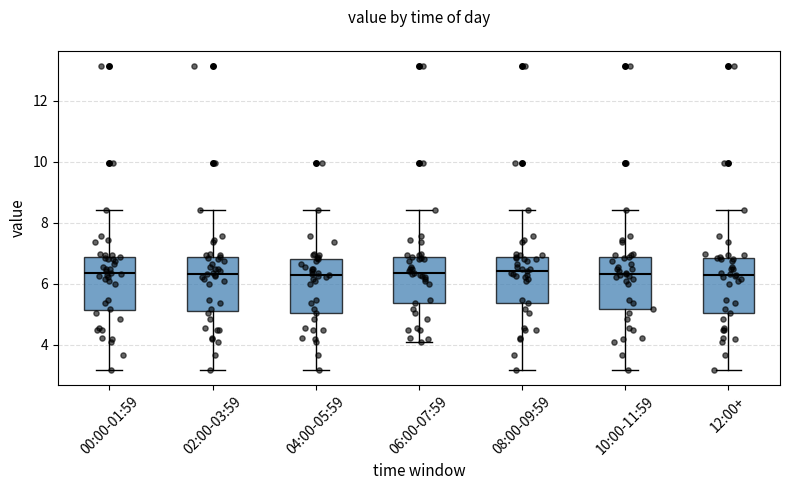

Reading left to right, read every box against the y-axis: the position of its median line, the range the box covers, and the ends of its whiskers. The values are not printed on the chart, so give them approximately, as read against the axis.

00:00-01:59: median 6.4, box 5.2 to 6.8, whiskers 3.2 to 8.4
02:00-03:59: median 6.4, box 5.2 to 6.8, whiskers 3.2 to 8.4
04:00-05:59: median 6.2, box 5.0 to 6.8, whiskers 3.2 to 8.4
06:00-07:59: median 6.4, box 5.4 to 6.8, whiskers 4.2 to 8.4
08:00-09:59: median 6.4, box 5.4 to 6.8, whiskers 3.2 to 8.4
10:00-11:59: median 6.4, box 5.2 to 6.8, whiskers 3.2 to 8.4
12:00+: median 6.2, box 5.0 to 6.8, whiskers 3.2 to 8.4